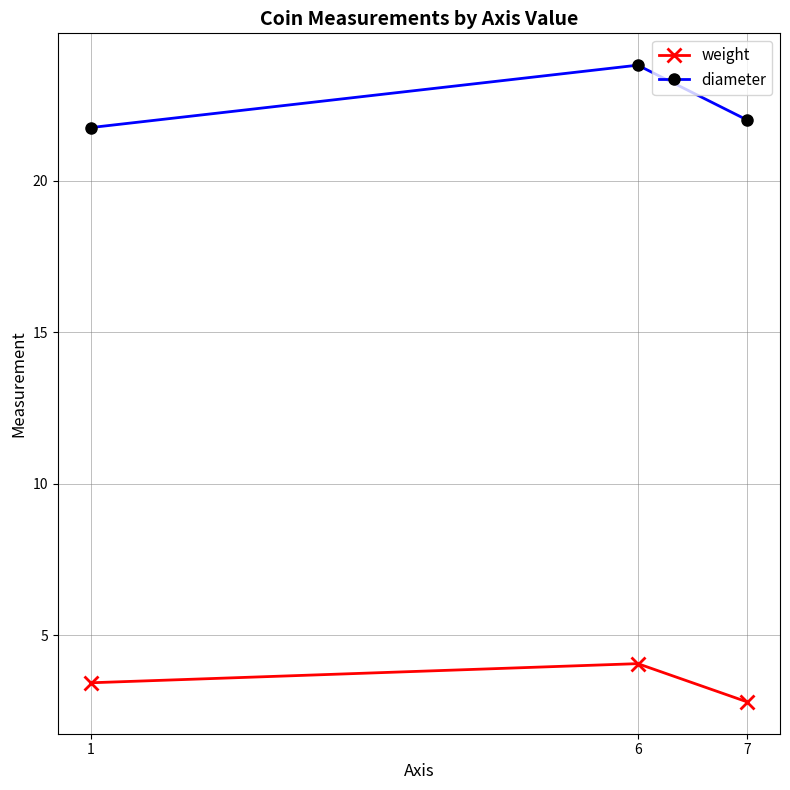

List the series in order of their overall mean, lowest first.

weight, diameter